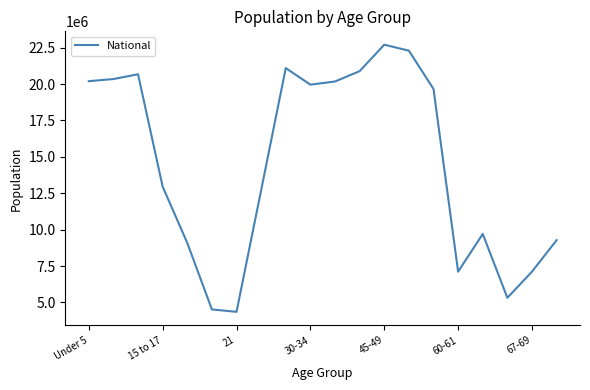

What is the smallest value displayed?

4354294